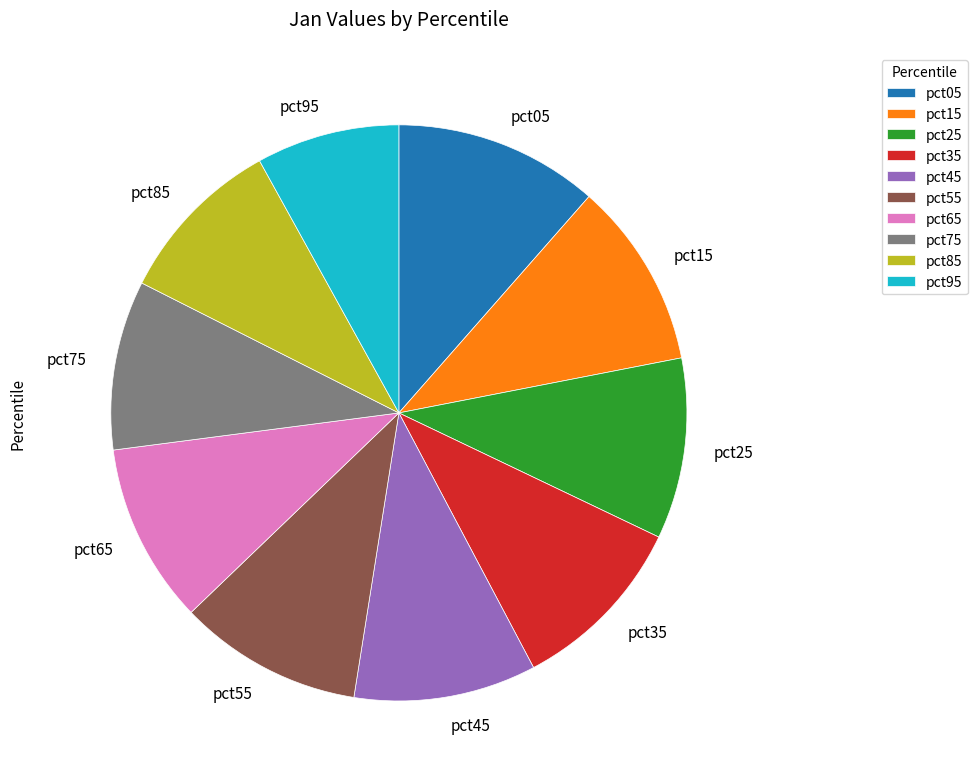

True or false: pct45 accounts for 3% of the total.

False